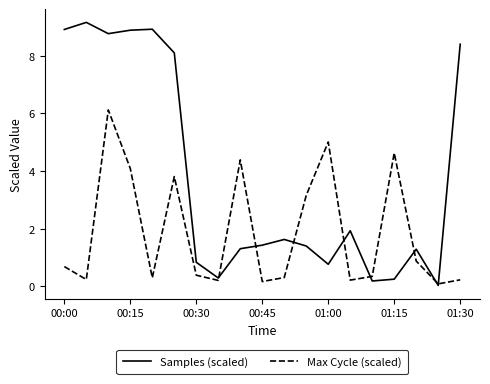

Which series has the widest spread of values?

Samples (scaled)